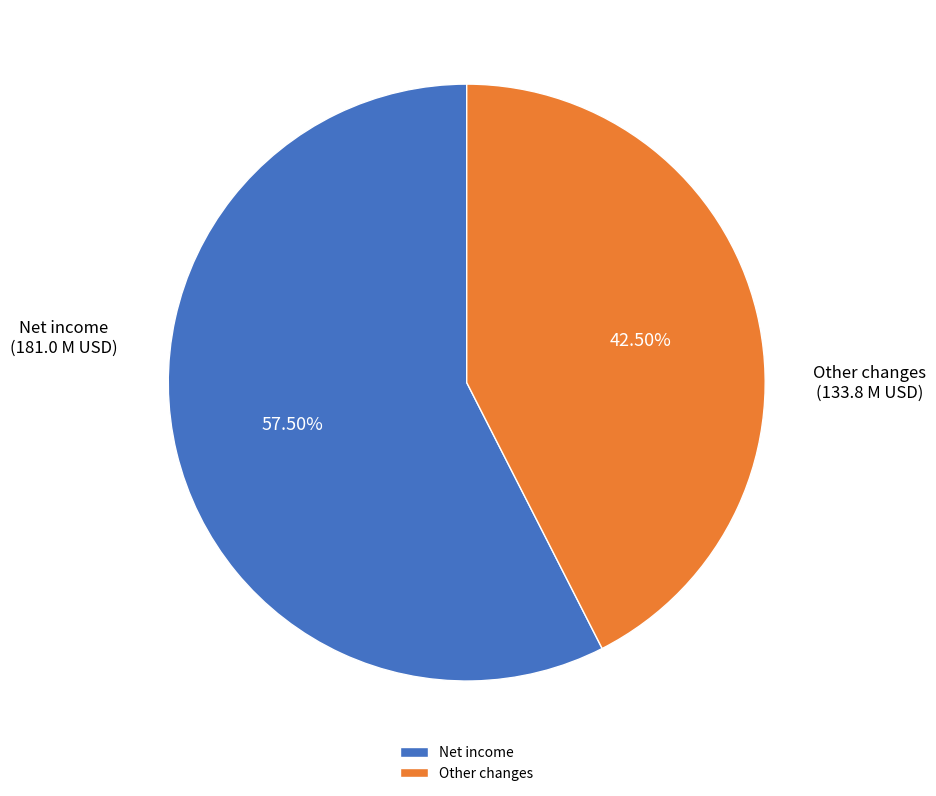

What is the largest slice in the pie chart?

Net income